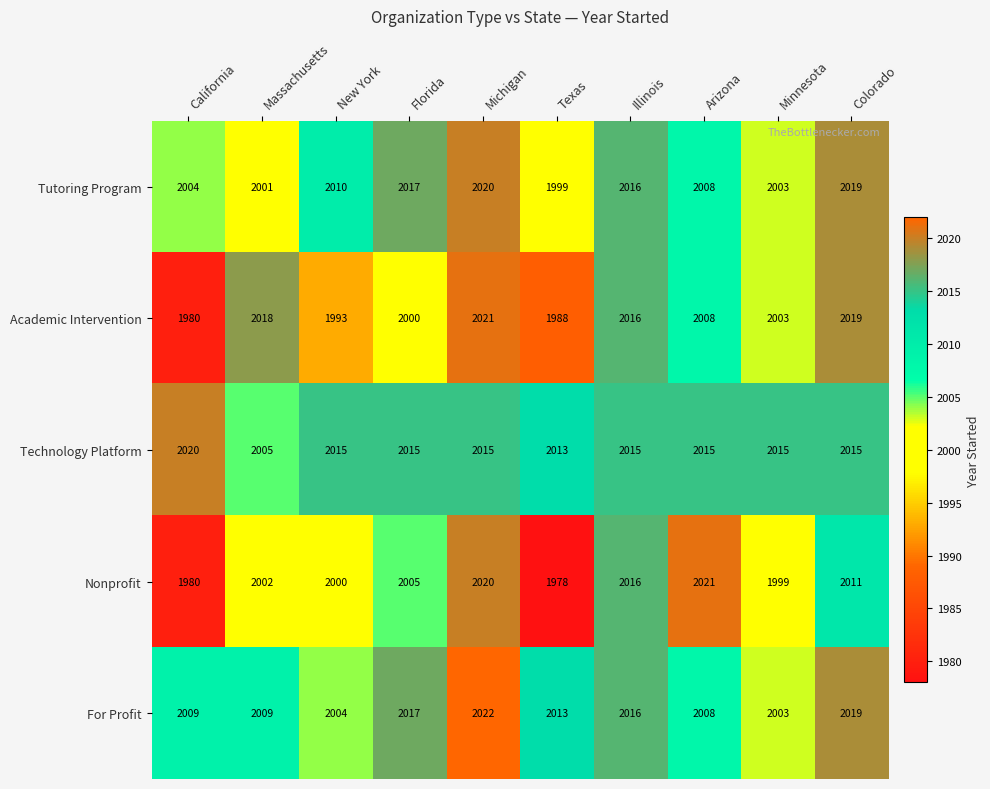

What is the difference between the maximum and minimum values in the Academic Intervention series?

41